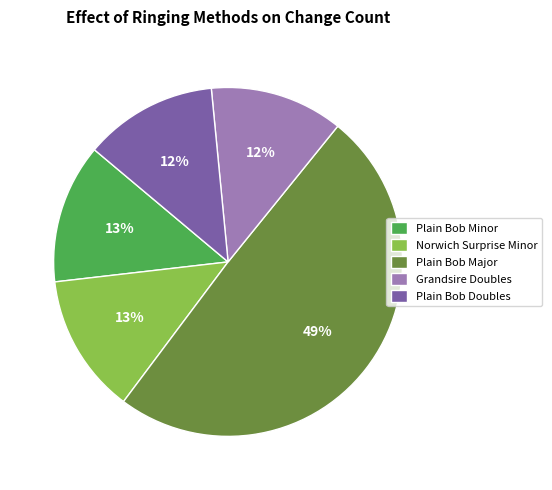

Is there a majority slice in this chart?

No